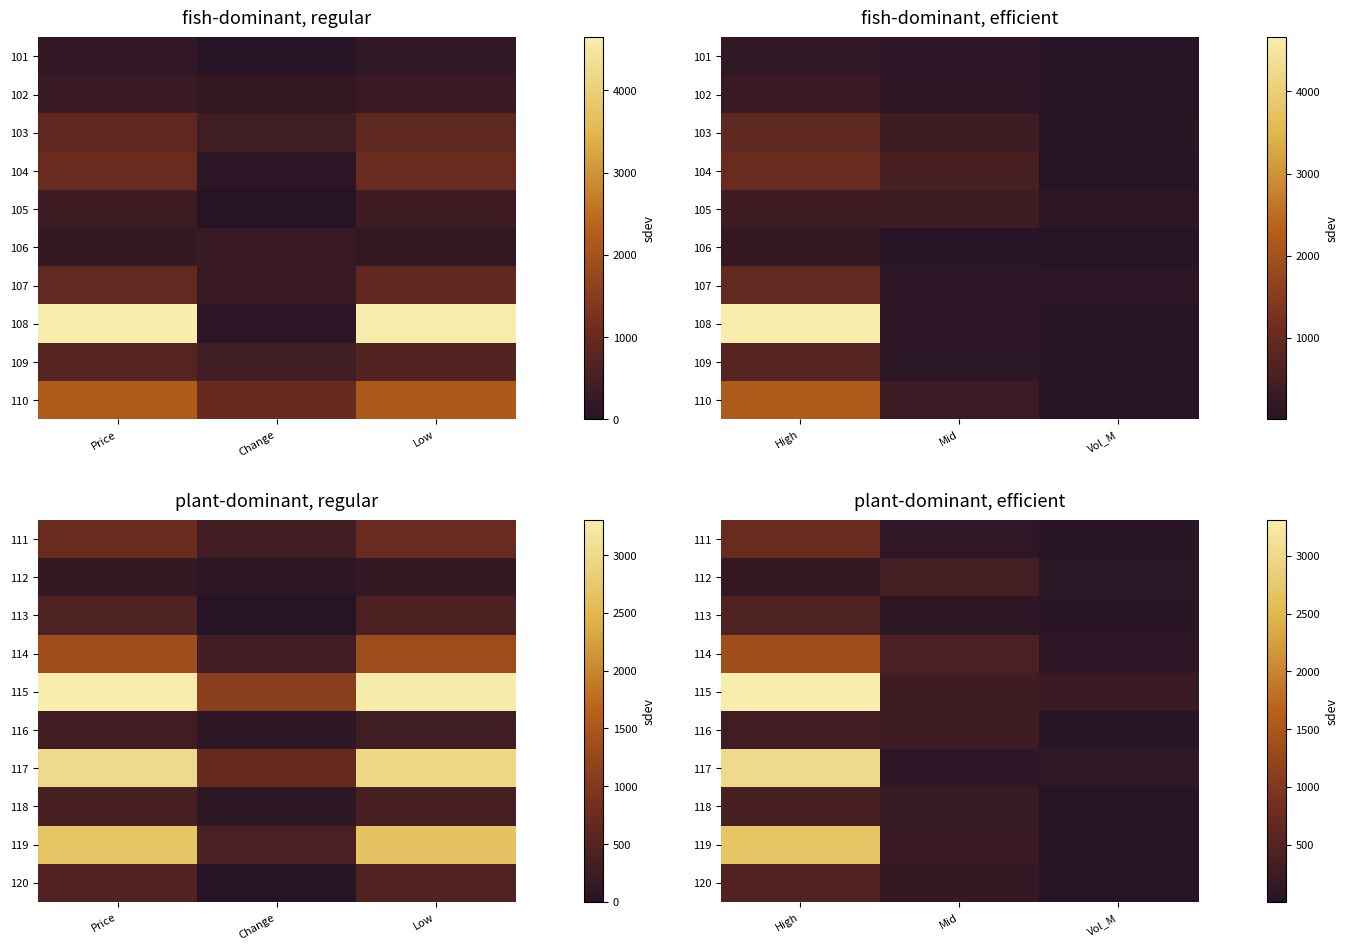

Is it true that 114 equals 540.3 at High?

False